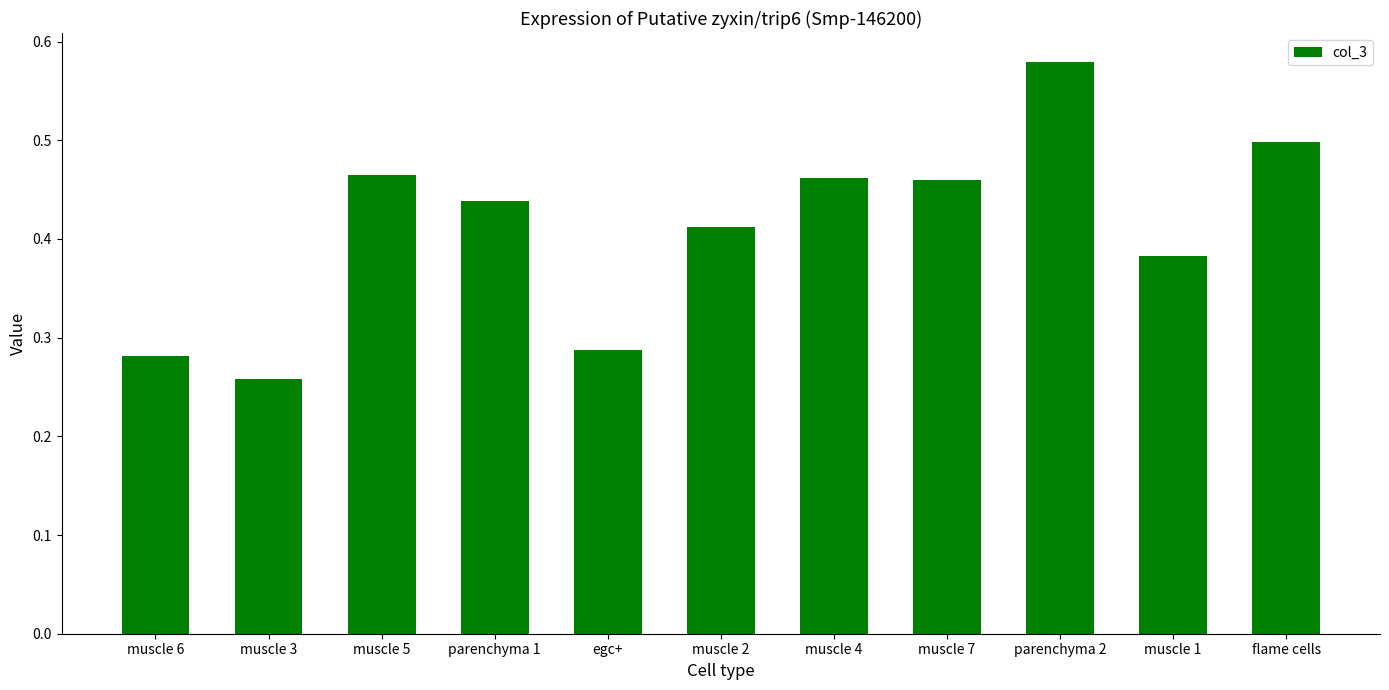

Is it true that the value at muscle 2 is 0.7?

False